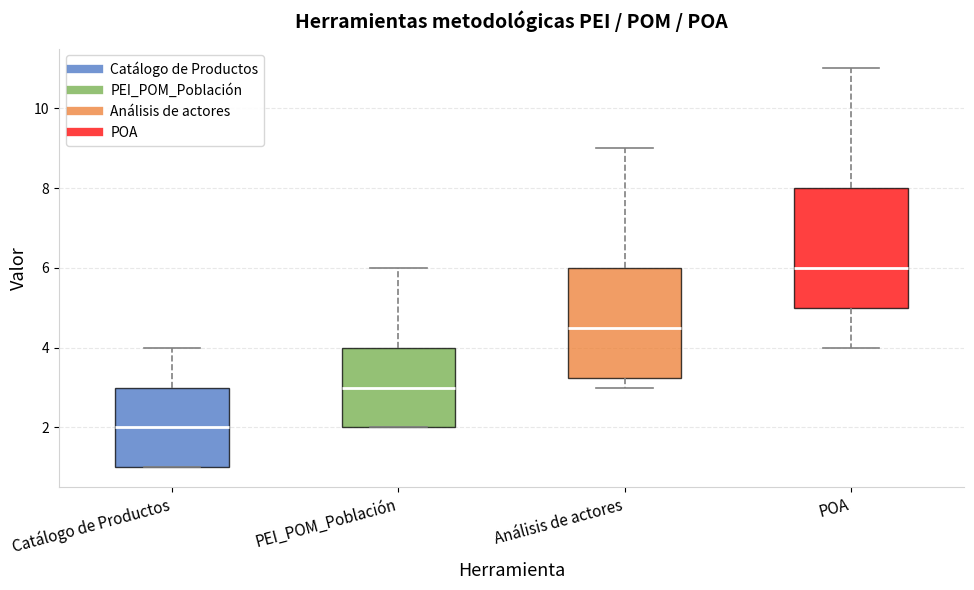

Which box's median line is the highest?

POA